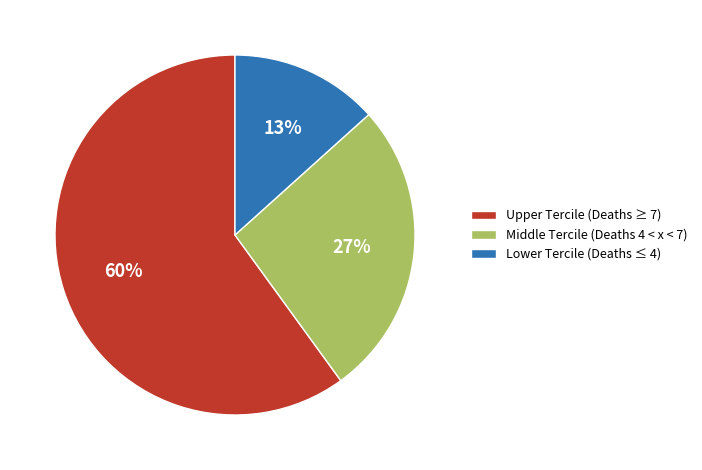

To the nearest percent, what percentage of the pie is Upper Tercile (Deaths ≥ 7)?

60%